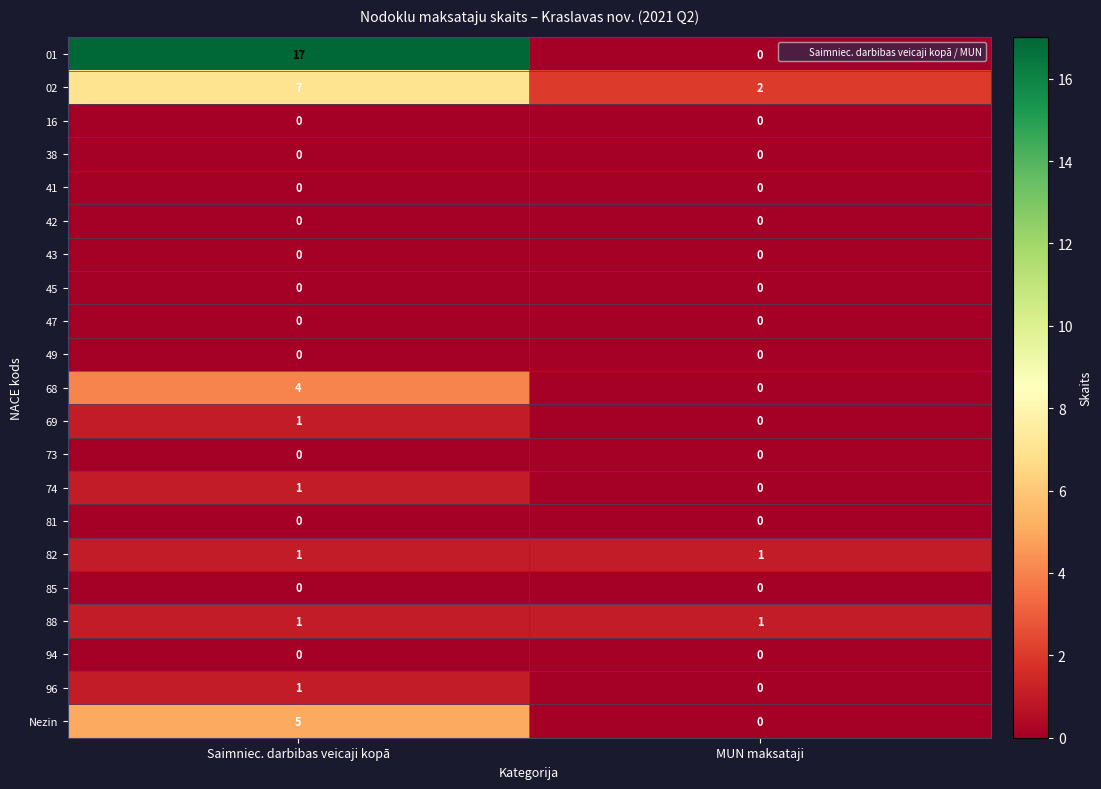

Which series has the largest total across all categories?

01